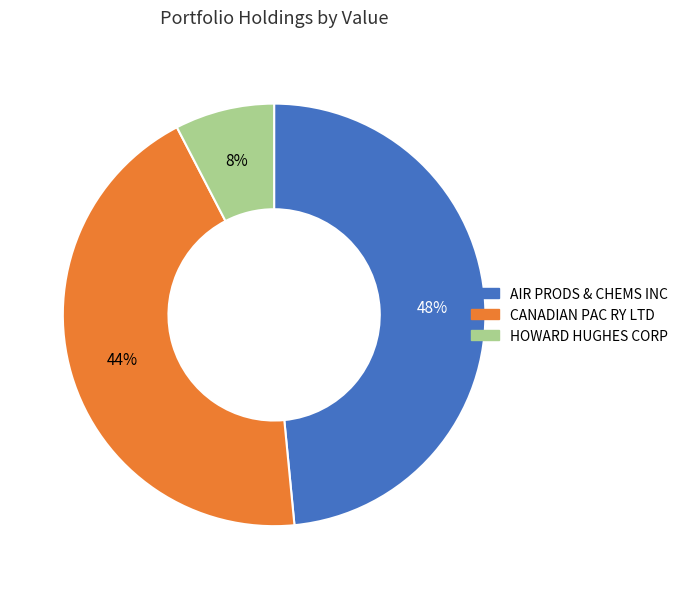

Count the number of slices in the pie.

3